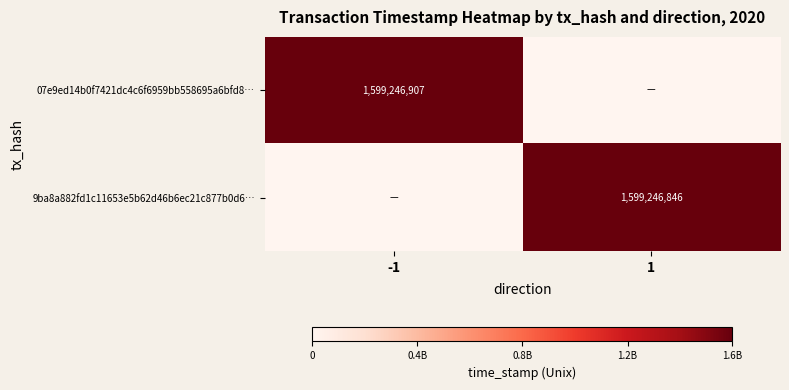

How many distinct data groups are displayed?

2